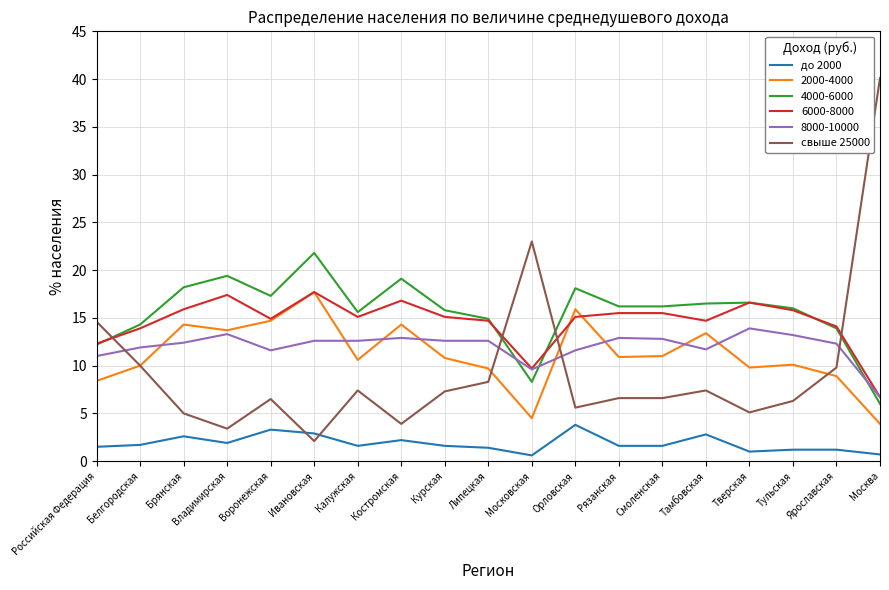

Is it true that до 2000 equals 2.8 at Тамбовская?

True